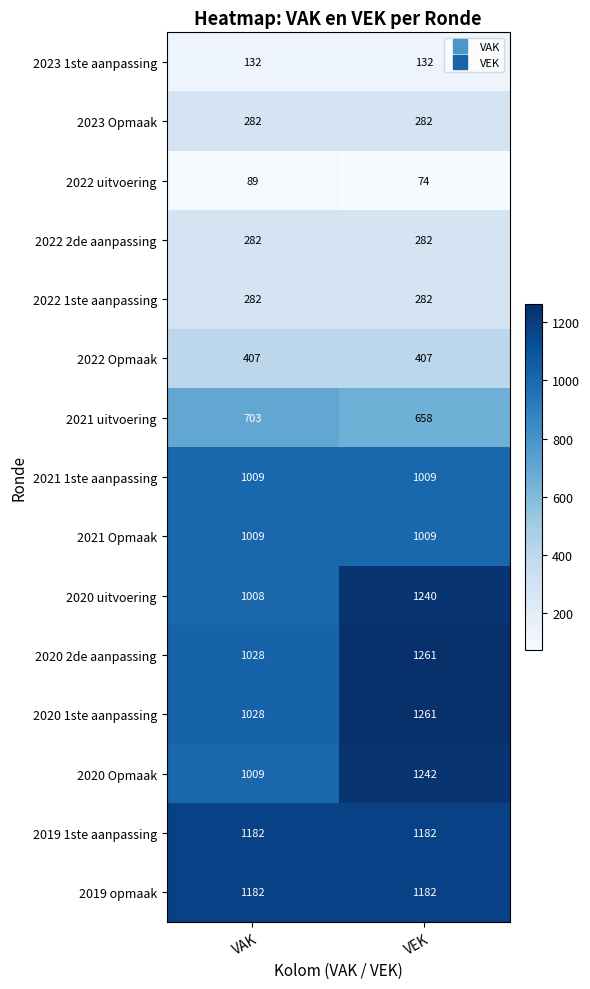

What is the greatest value displayed?

1261